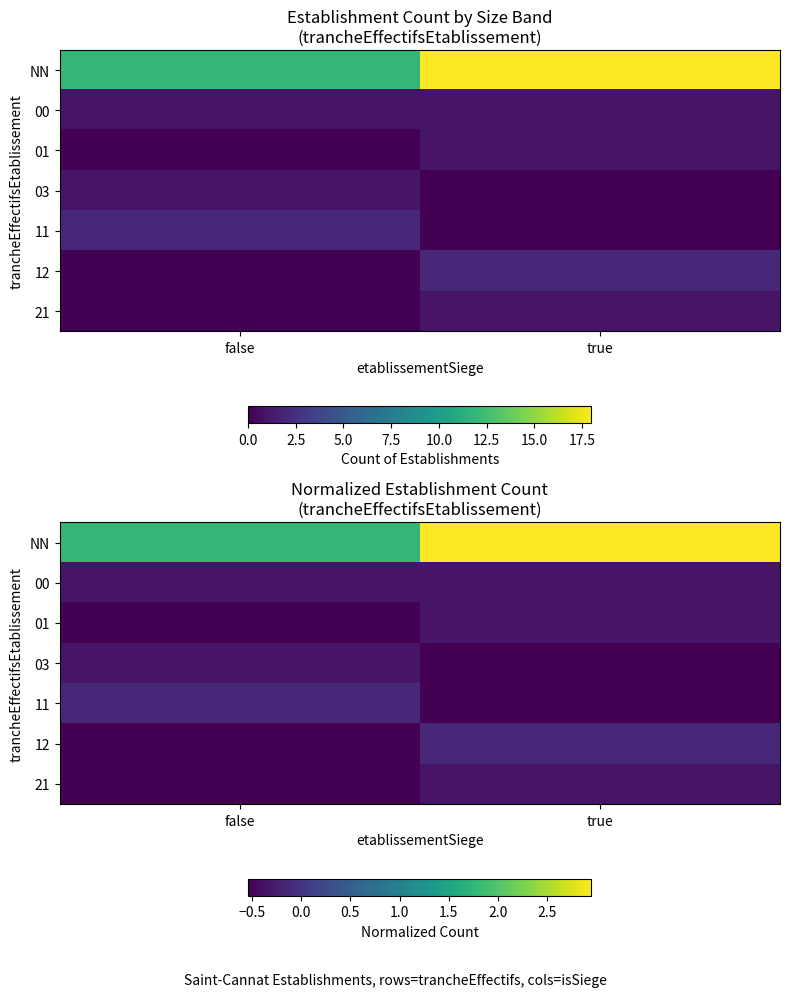

True or false: 12 has a value of -0.9 at false.

False